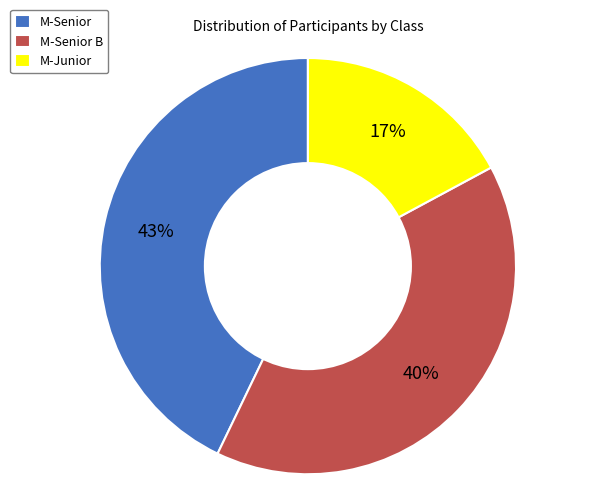

Is it true that M-Junior is 22% of the pie?

False